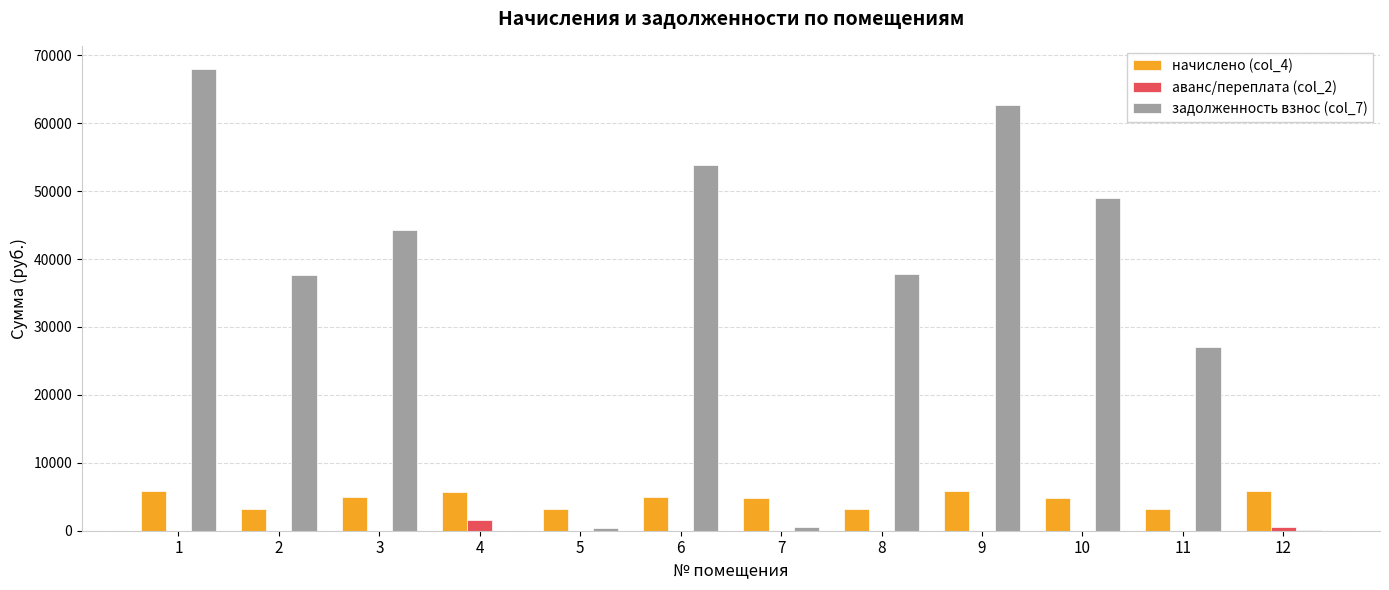

The value of аванс/переплата (col_2) at 9 is 0.0. True or false?

True